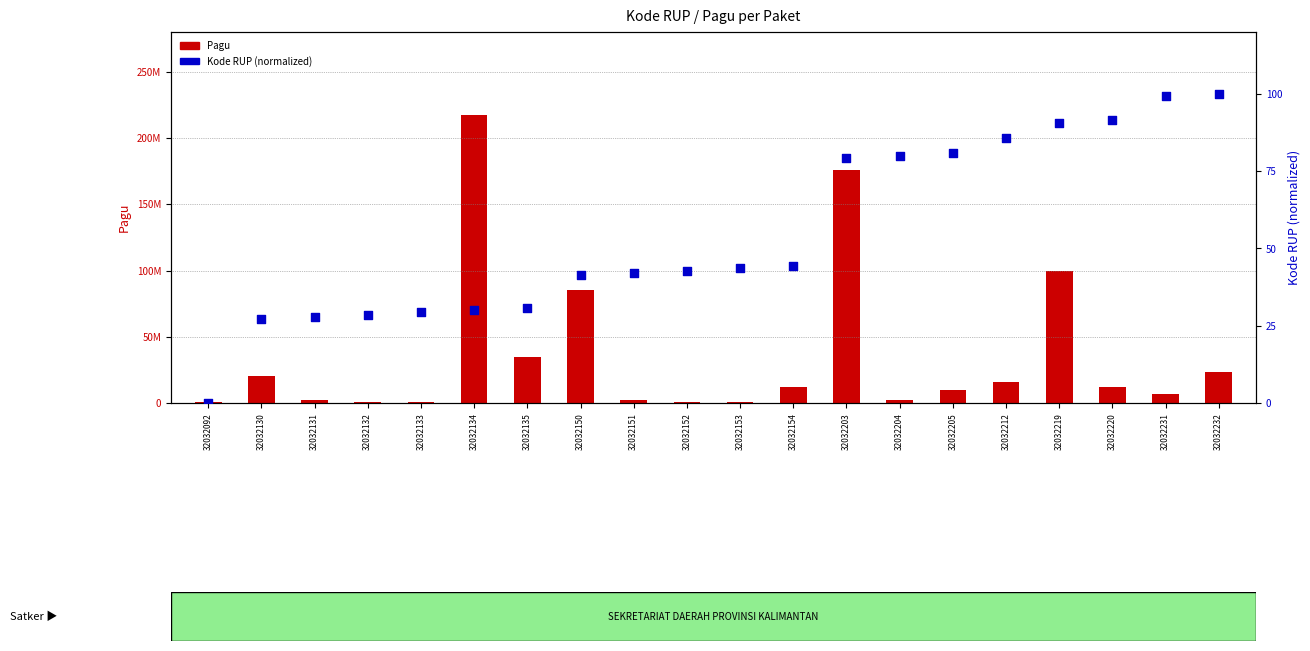

Which series contains the lowest Y value?

Kode RUP (normalized)